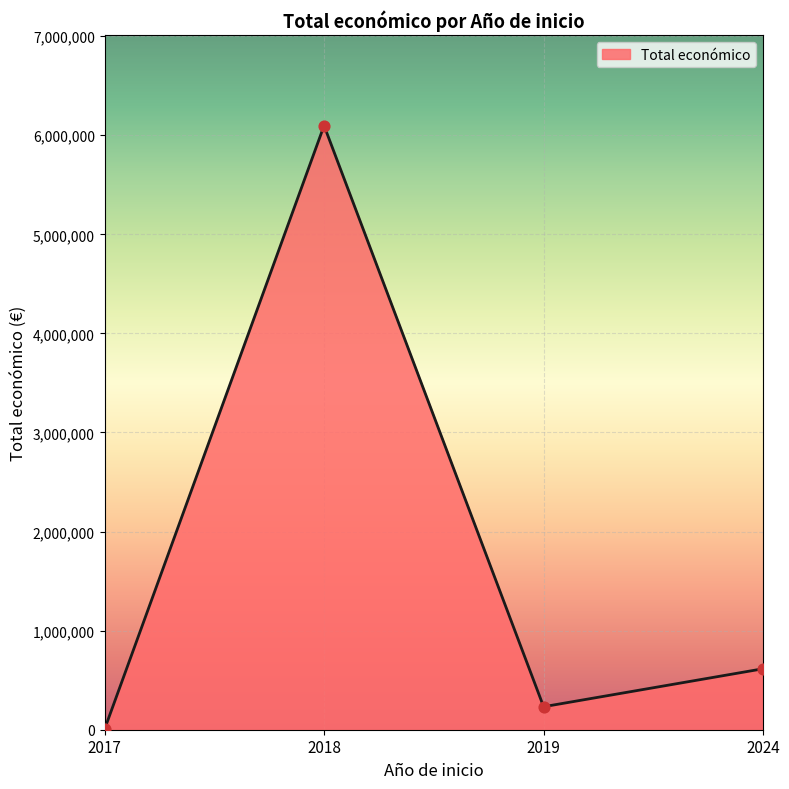

What is the ratio of the value at 2019 to the value at 2017?

60.5